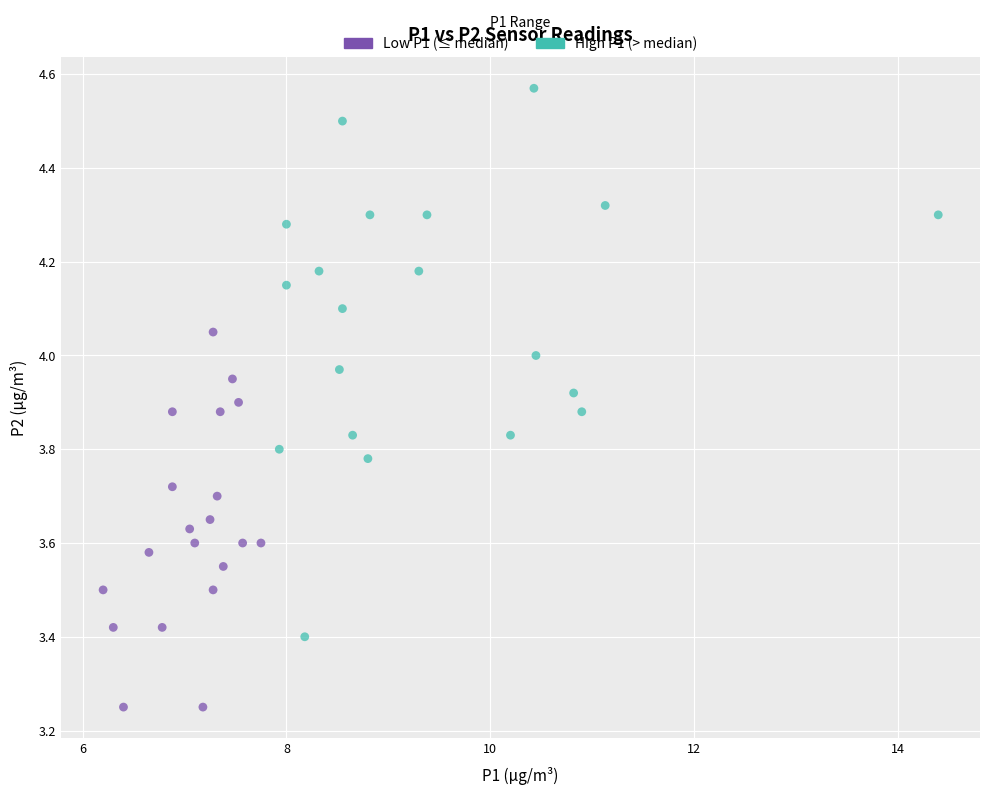

Which series contains the lowest Y value?

Low P1 (≤ median)